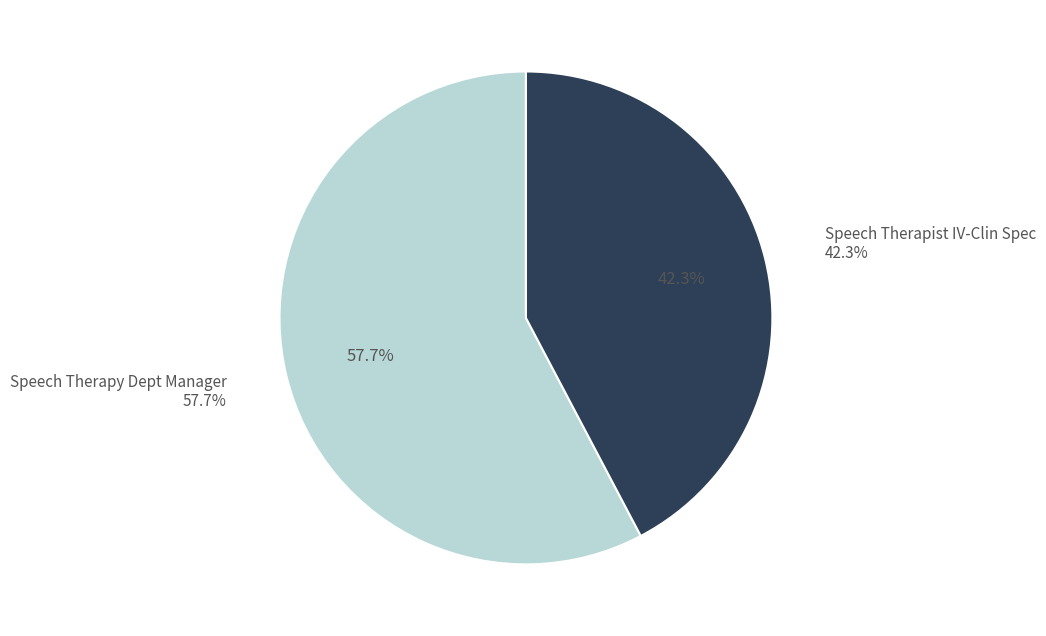

What is the change in value from Speech Therapy Dept Manager to Speech Therapist IV-Clin Spec?

-28510